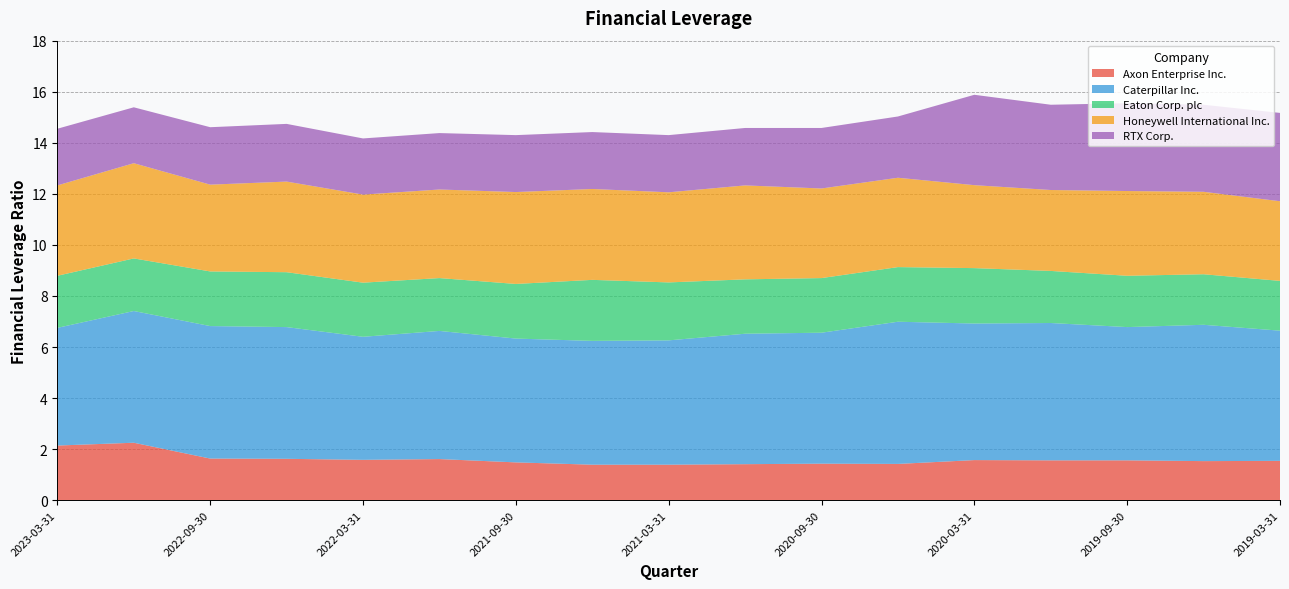

Reading left to right, transcribe all the data shown in this chart.

Axon Enterprise Inc.: 2.1	2.2	1.6	1.6	1.6	1.6	1.5	1.4	1.4	1.4	1.4	1.4	1.6	1.6	1.6	1.5	1.5
Caterpillar Inc.: 4.6	5.2	5.2	5.2	4.8	5.0	4.8	4.8	4.9	5.1	5.1	5.6	5.3	5.4	5.2	5.3	5.1
Eaton Corp. plc: 2.0	2.1	2.1	2.1	2.1	2.1	2.1	2.4	2.3	2.1	2.1	2.1	2.2	2.0	2.0	2.0	1.9
Honeywell International Inc.: 3.5	3.7	3.4	3.5	3.5	3.5	3.6	3.6	3.5	3.7	3.5	3.5	3.2	3.2	3.3	3.2	3.1
RTX Corp.: 2.2	2.2	2.2	2.3	2.2	2.2	2.2	2.2	2.2	2.2	2.4	2.4	3.5	3.3	3.4	3.4	3.5